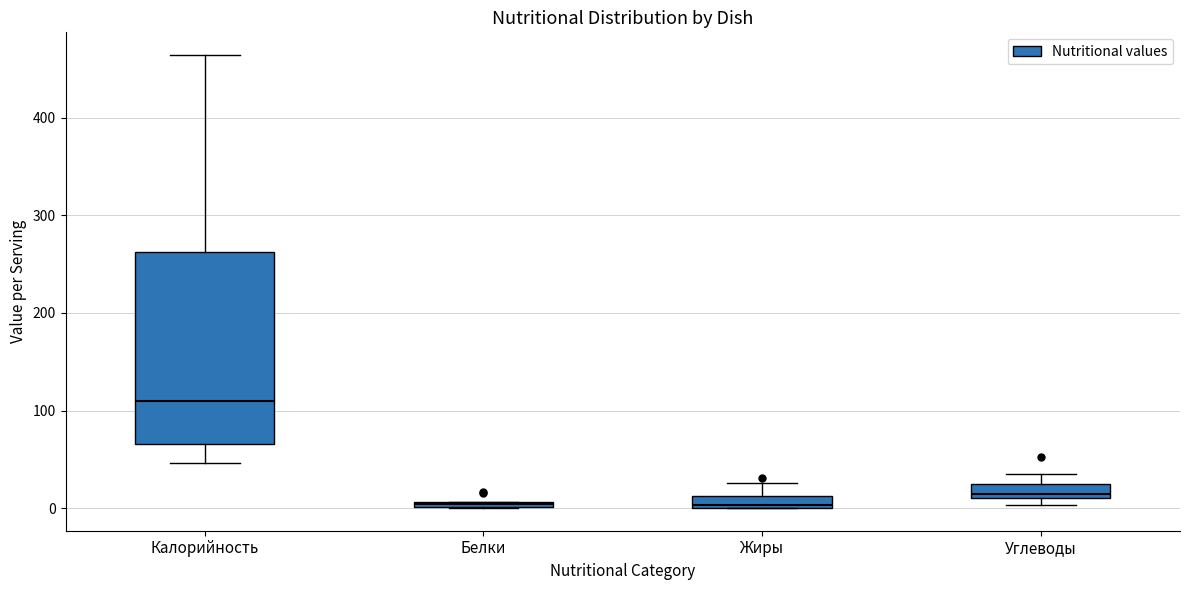

Where does the median line of the box for Калорийность sit on the y-axis? The values are not printed on the chart, so give them approximately, as read against the axis.

110